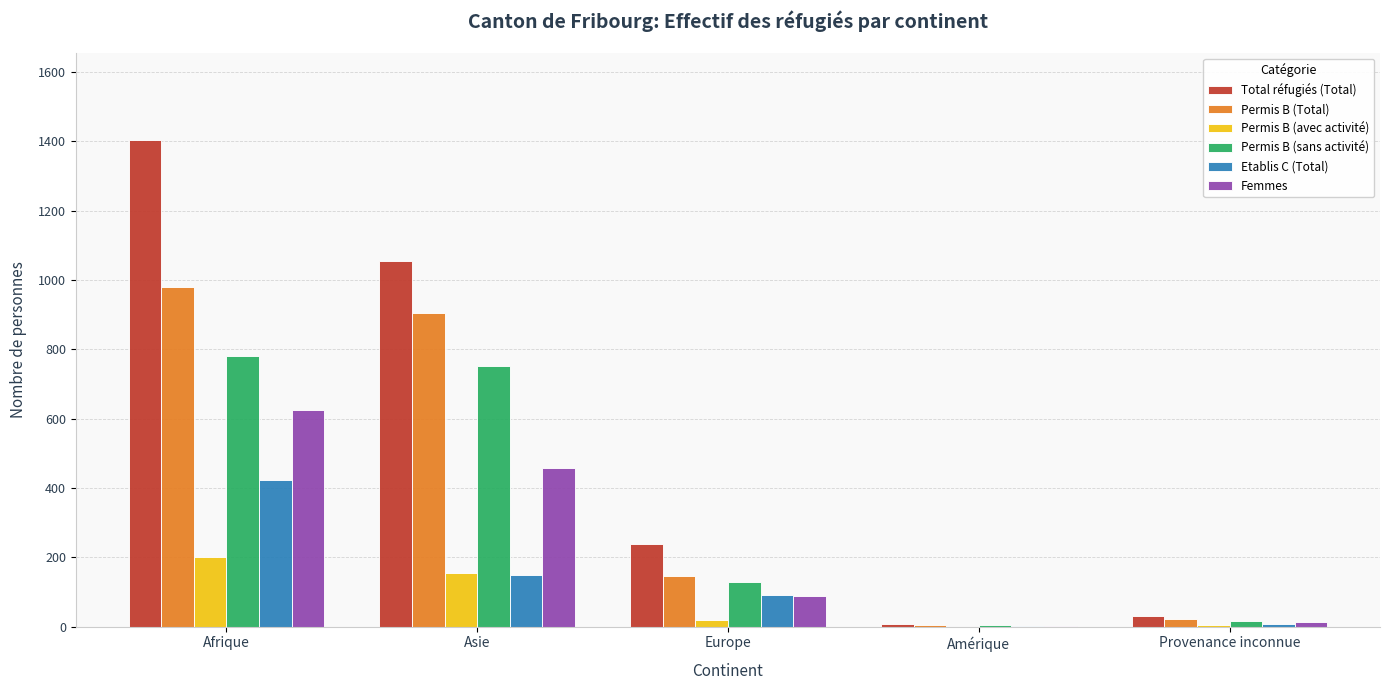

What is the sum of all Total réfugiés (Total) values?

2734